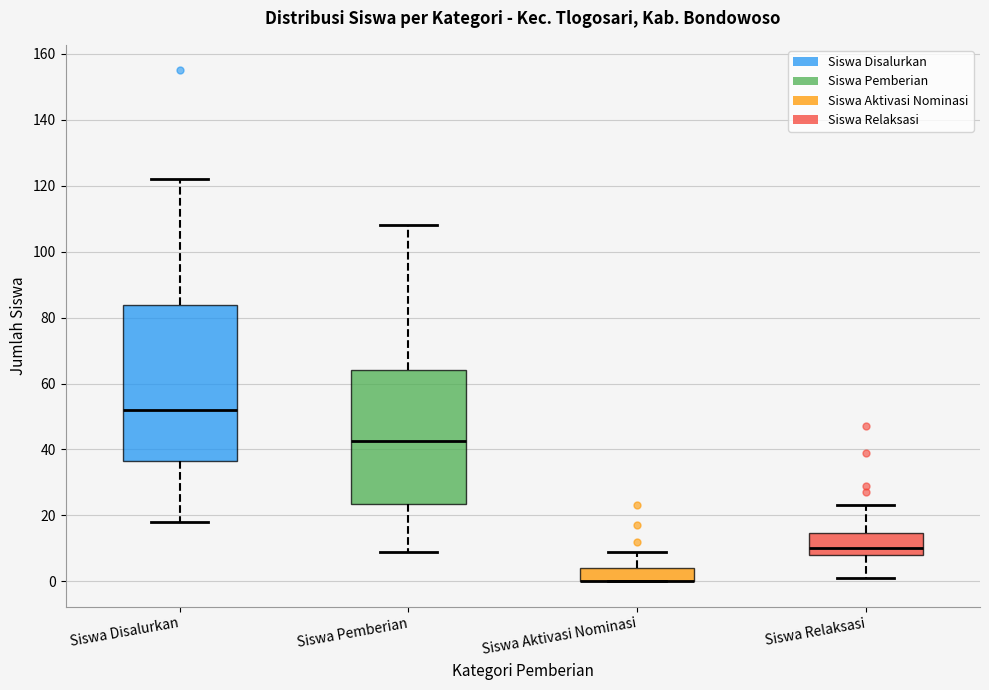

Reading left to right, transcribe this box plot: for each box, give where its median line is, the range the box spans, and where its two whiskers end, as read against the y-axis. The values are not printed on the chart, so give them approximately, as read against the axis.

Siswa Disalurkan: median 52, box 36 to 84, whiskers 18 to 122
Siswa Pemberian: median 42, box 24 to 64, whiskers 10 to 108
Siswa Aktivasi Nominasi: median 0 (drawn on the box's lower edge), box 0 to 4, whiskers 0 to 10
Siswa Relaksasi: median 10, box 8 to 14, whiskers 2 to 24